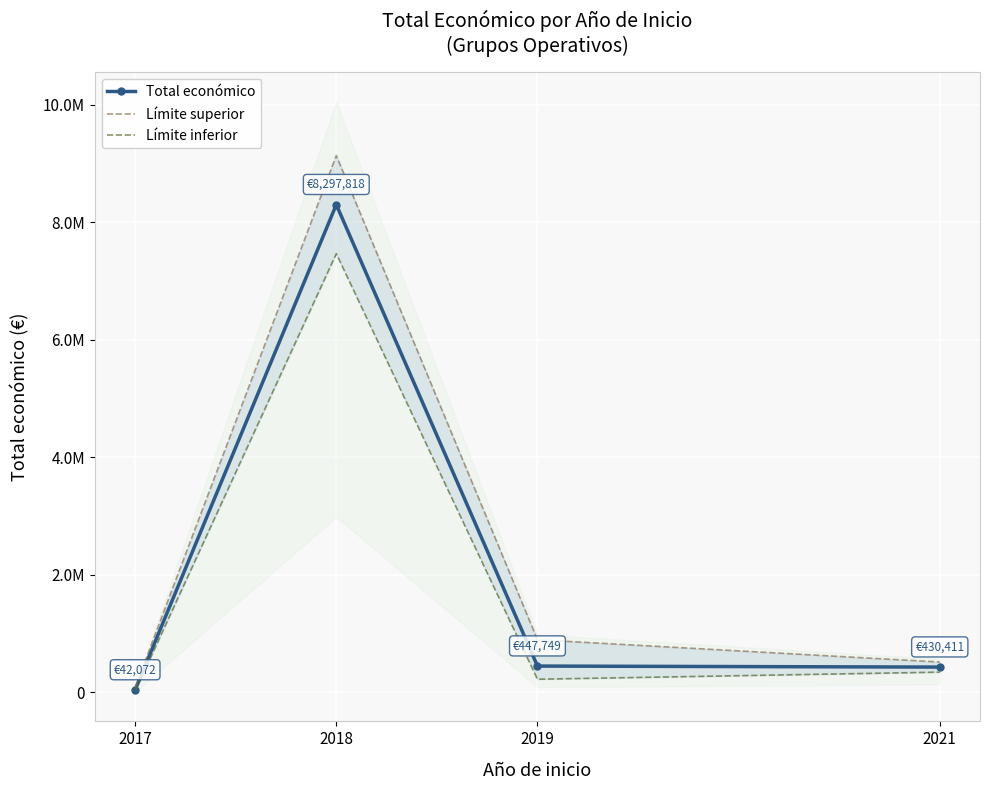

Rank the series at 2018 from lowest to highest value.

Límite inferior, Total económico, Límite superior